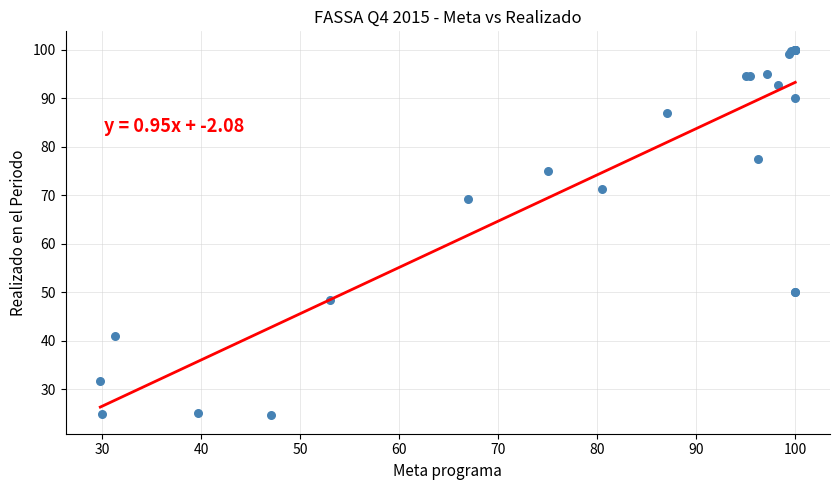

What Y value in the scatter plot is closest to 62?

69.3